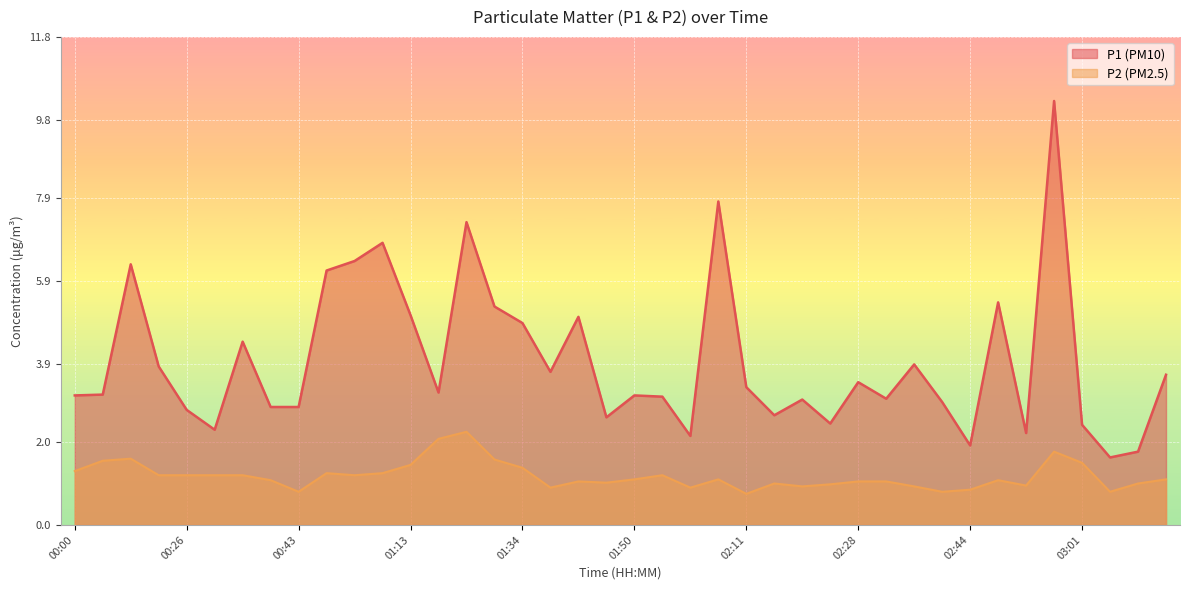

What is the label of the 21st point from the left?

01:50